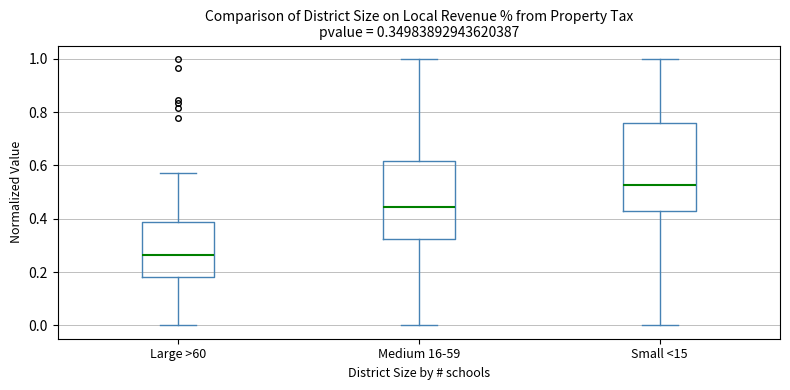

Which box is the tallest, from its lower edge to its upper edge?

Small <15